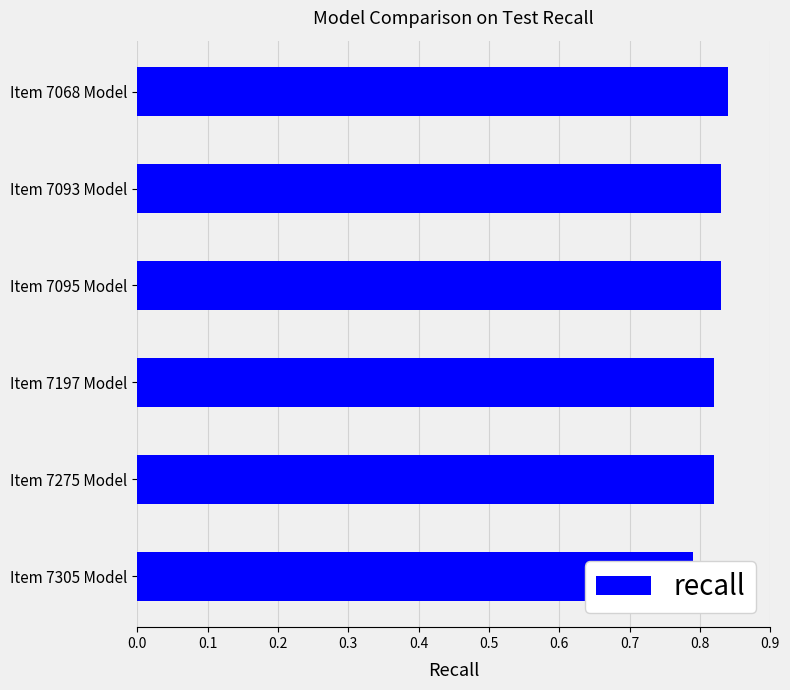

Does the chart contain stacked bars?

No